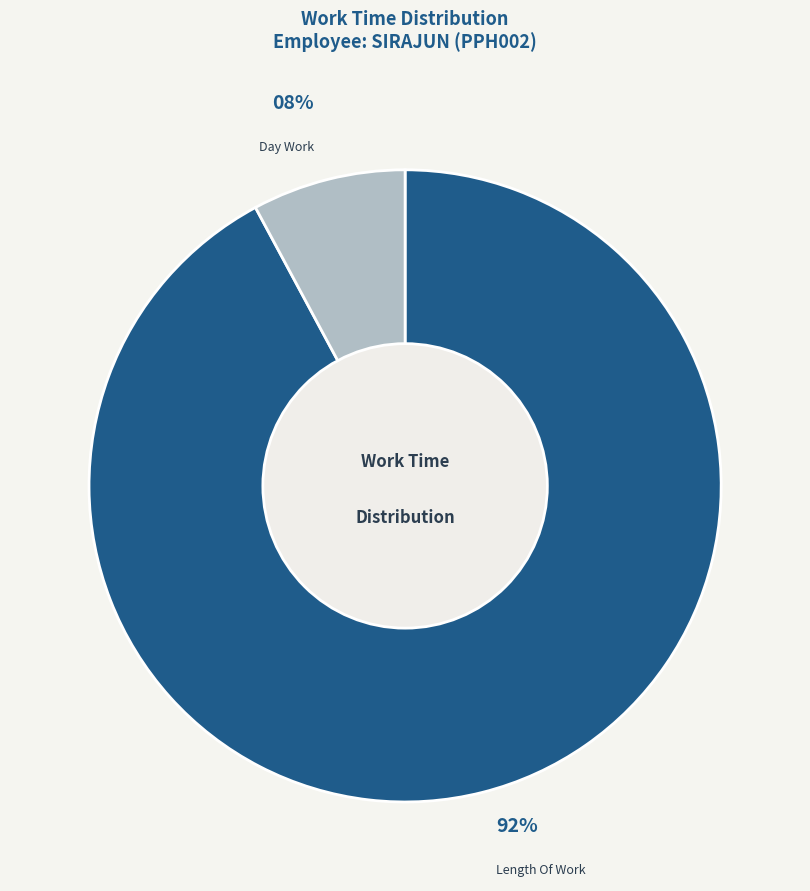

How many slices are in this pie chart?

2